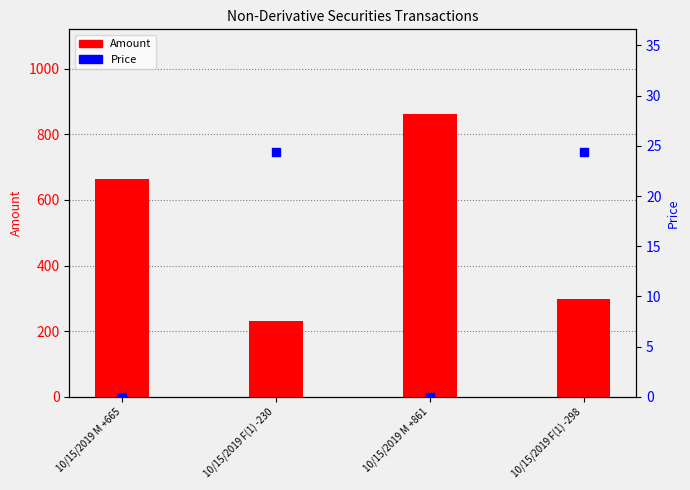

Is the value of Price at 10/15/2019 M +861 greater than the value of Amount at 10/15/2019 M +665?

No